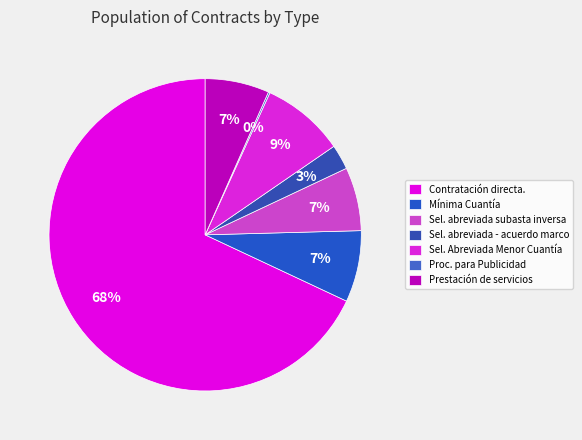

Which category has the smallest portion of the pie?

Procedimiento para Publicidad